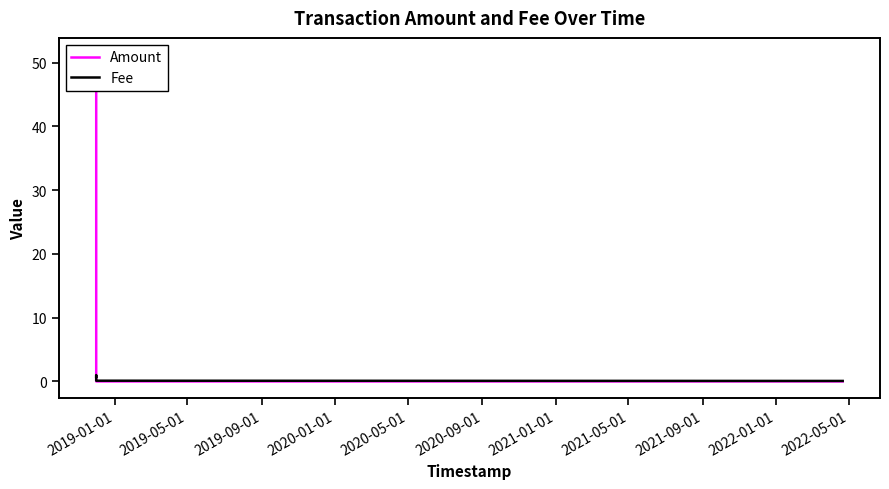

What is the difference between the maximum and second lowest values in the Fee series?

0.9